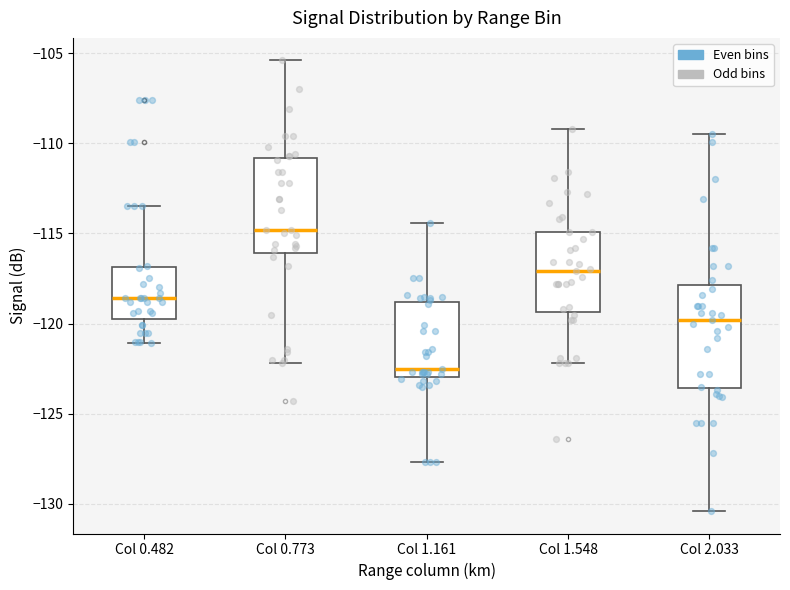

Reading left to right, transcribe this box plot: for each box, give where its median line is, the range the box spans, and where its two whiskers end, as read against the y-axis. The values are not printed on the chart, so give them approximately, as read against the axis.

Col 0.482: median -118.5, box -119.5 to -117.0, whiskers -121.0 to -113.5
Col 0.773: median -115.0, box -116.0 to -111.0, whiskers -122.0 to -105.5
Col 1.161: median -122.5, box -123.0 to -119.0, whiskers -127.5 to -114.5
Col 1.548: median -117.0, box -119.5 to -115.0, whiskers -122.0 to -109.0
Col 2.033: median -120.0, box -123.5 to -118.0, whiskers -130.5 to -109.5